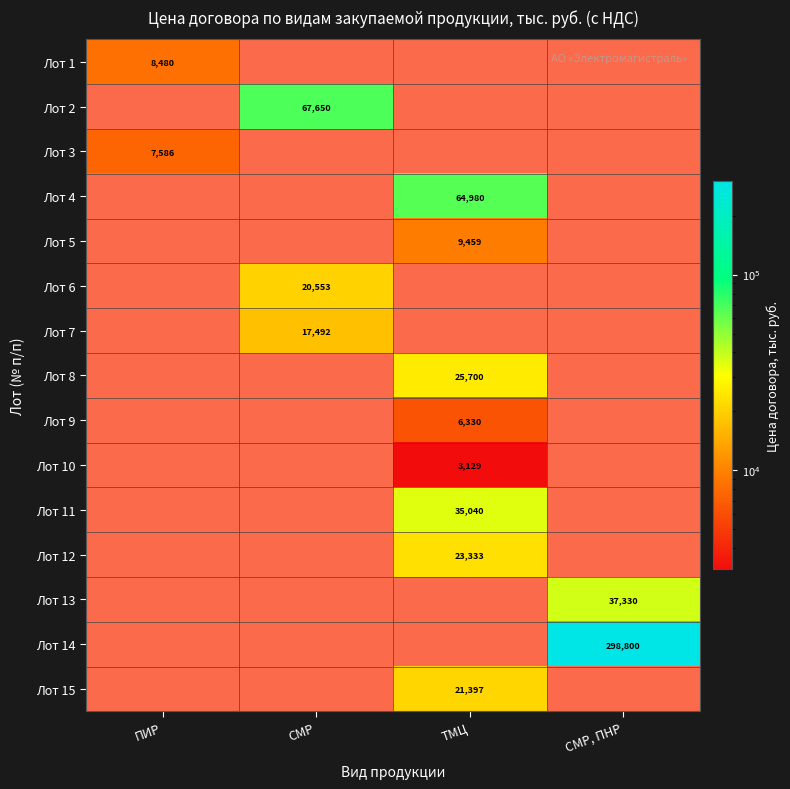

True or false: Лот 2 has a value of 67649.8 at СМР.

True